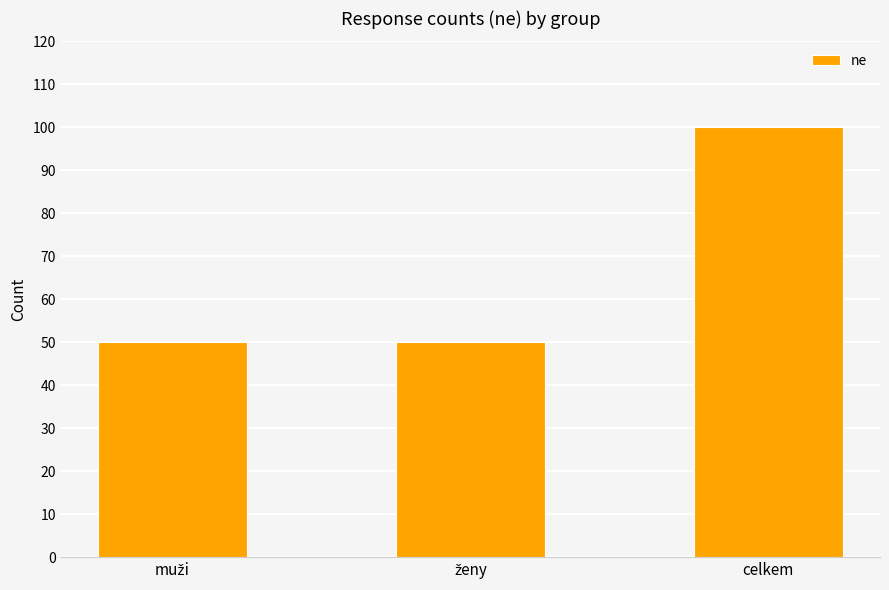

Read the value at celkem, to the nearest 10.

100